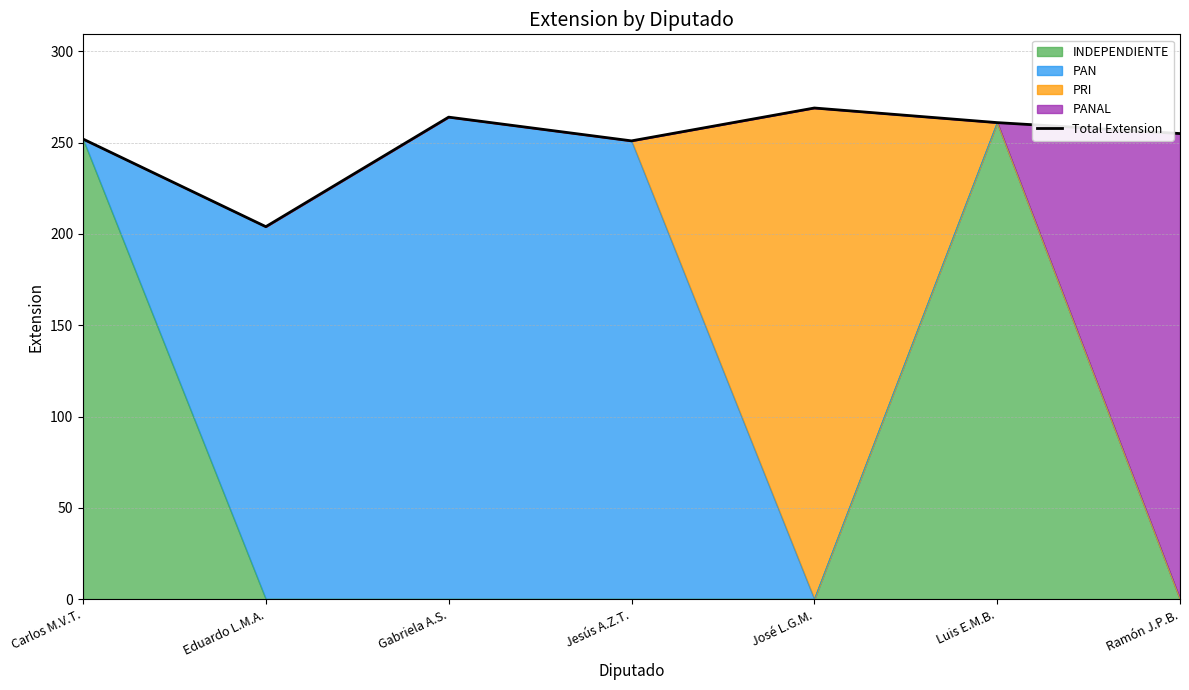

Reading left to right, list all the values displayed in this chart.

Carlos M.V.T.=252	Eduardo L.M.A.=204	Gabriela A.S.=264	Jesús A.Z.T.=251	José L.G.M.=269	Luis E.M.B.=261	Ramón J.P.B.=255